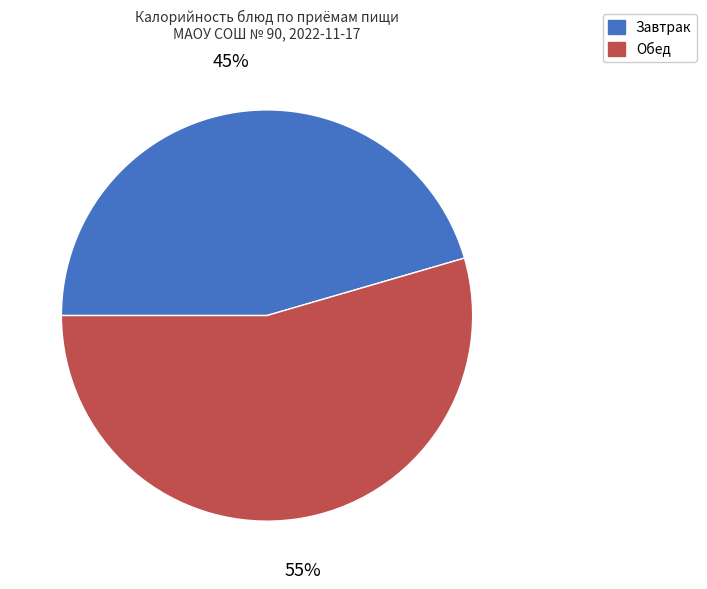

Is there a majority slice in this chart?

Yes